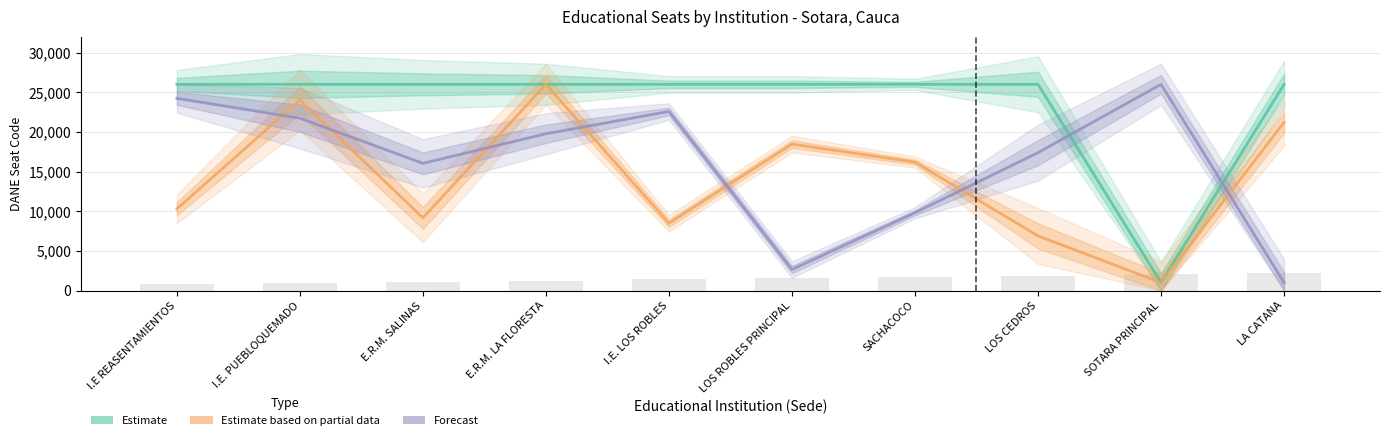

Which series has the largest range (max minus min)?

Estimate